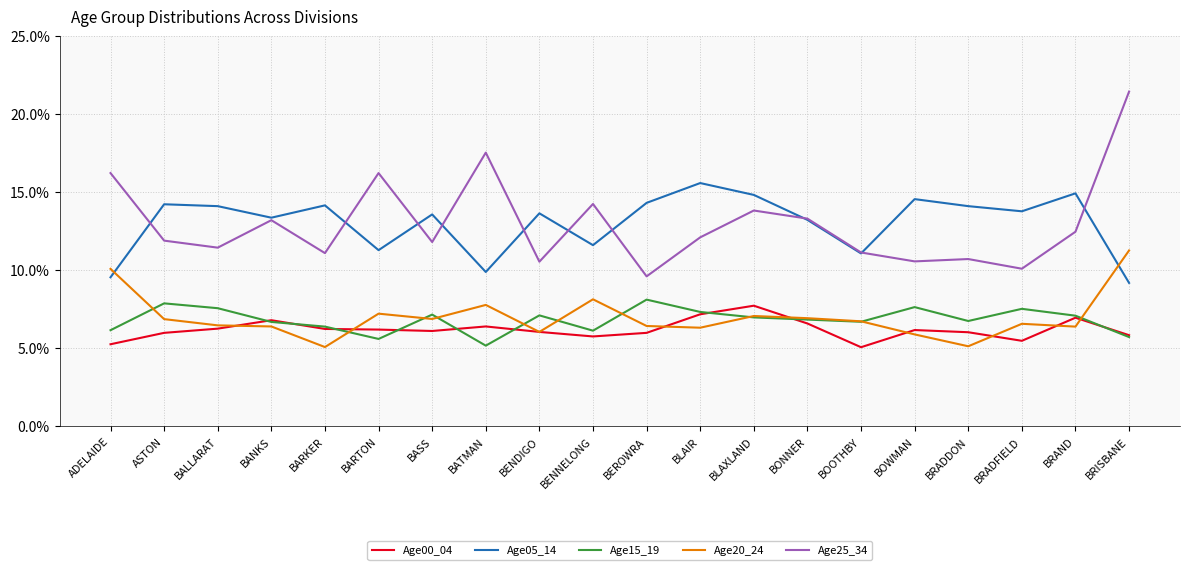

After their last crossing, which series has the higher values: Age25_34 or Age05_14?

Age25_34